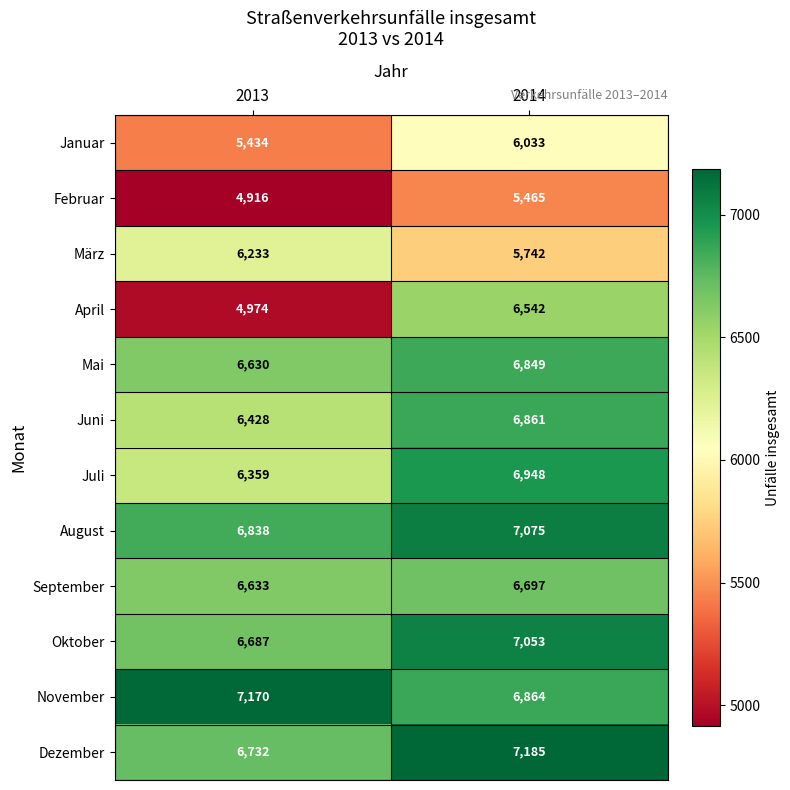

The November series shows 6864 at 2014. True or false?

True